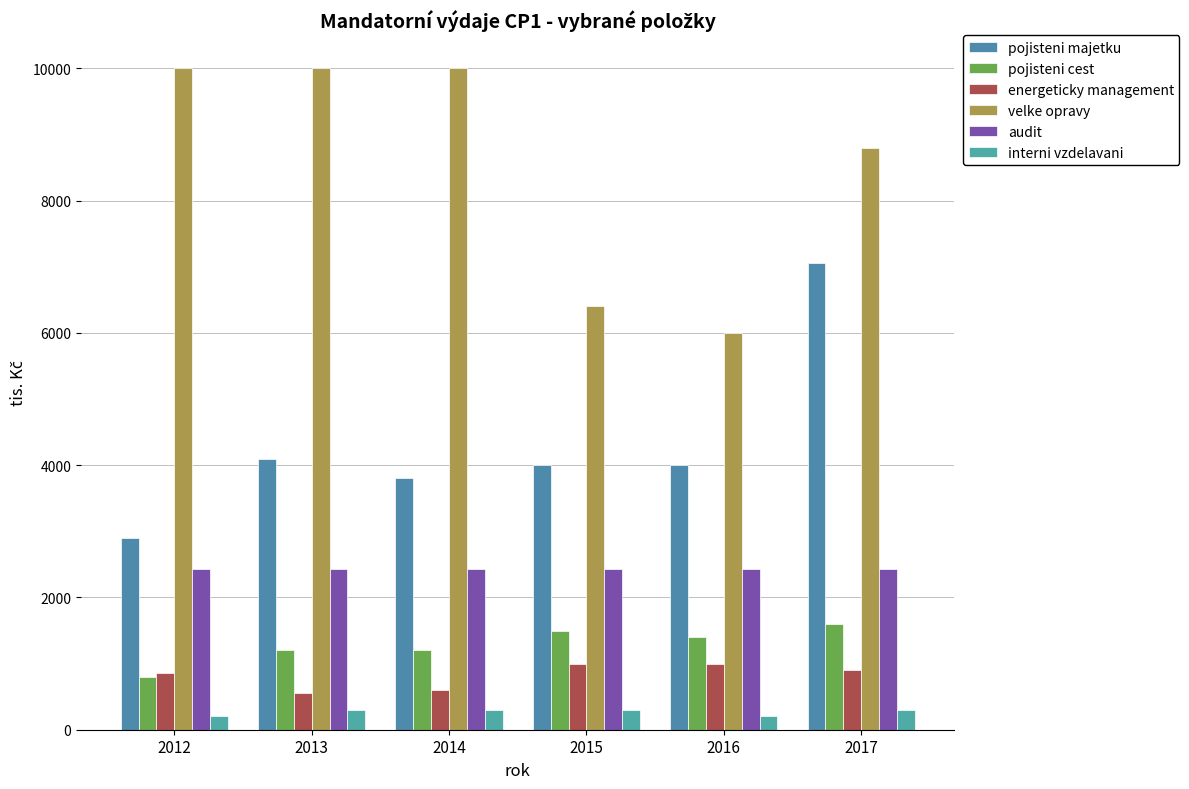

What is the spread (max minus min) of values at 2017?

8500